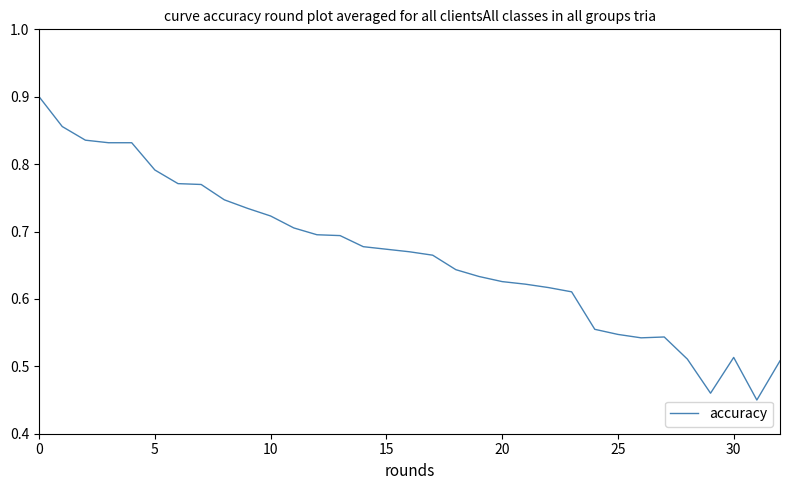

How many lines are shown in the chart?

1